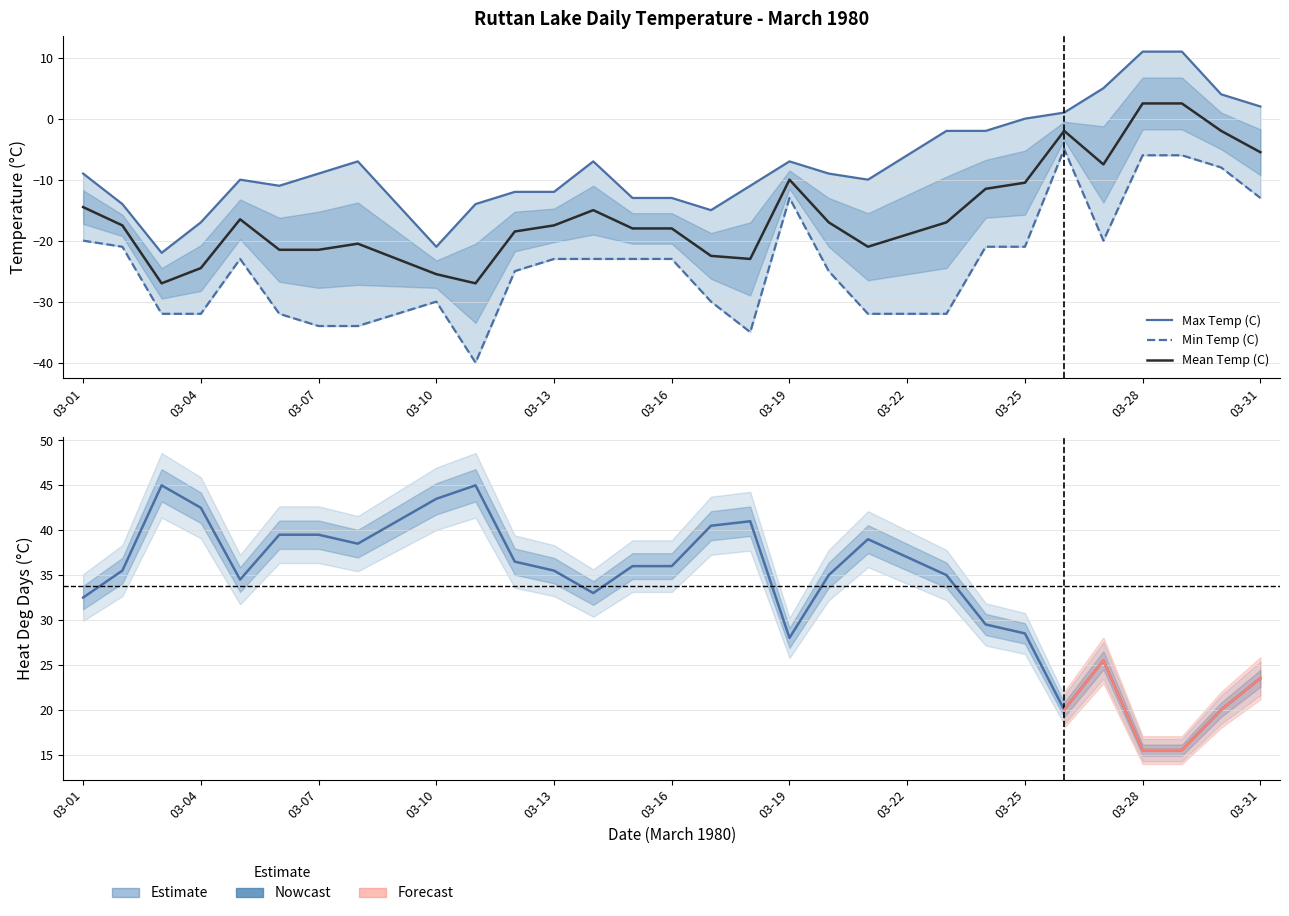

What is the spread (max minus min) of values at 03-07?

73.5